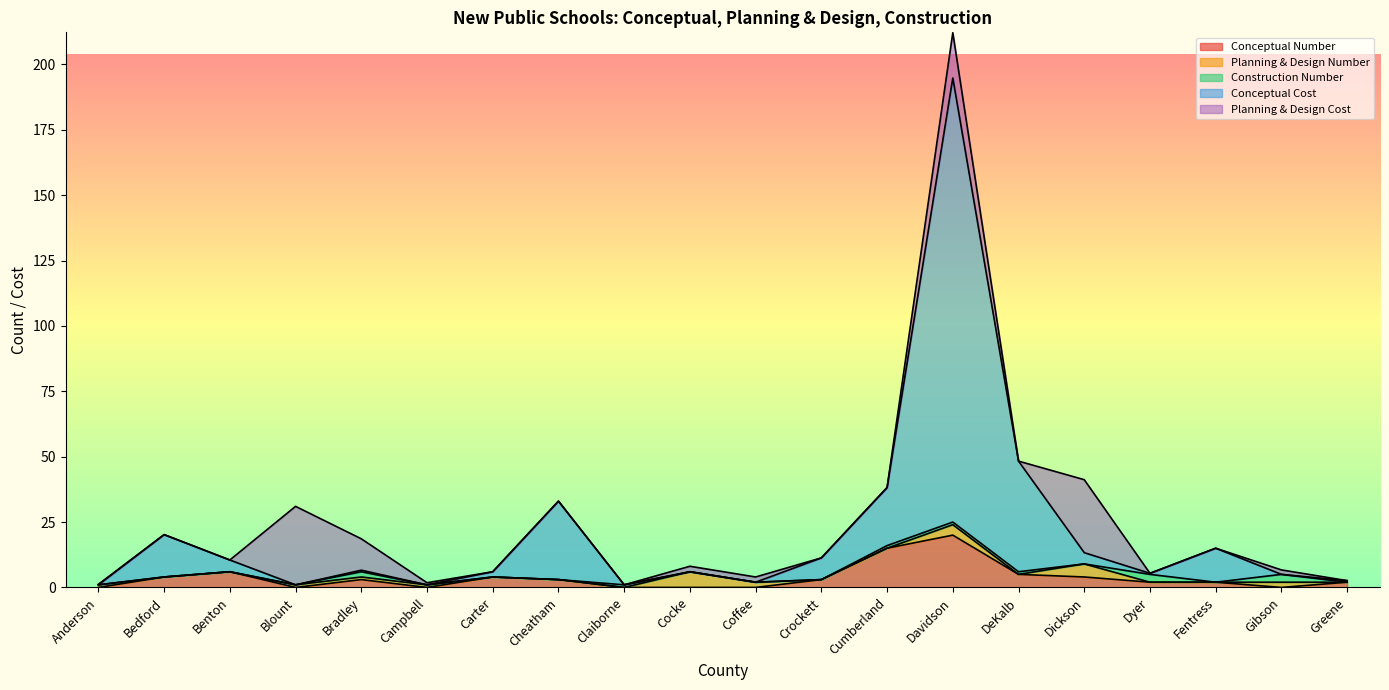

What is the spread (max minus min) of values at Claiborne?

1.0